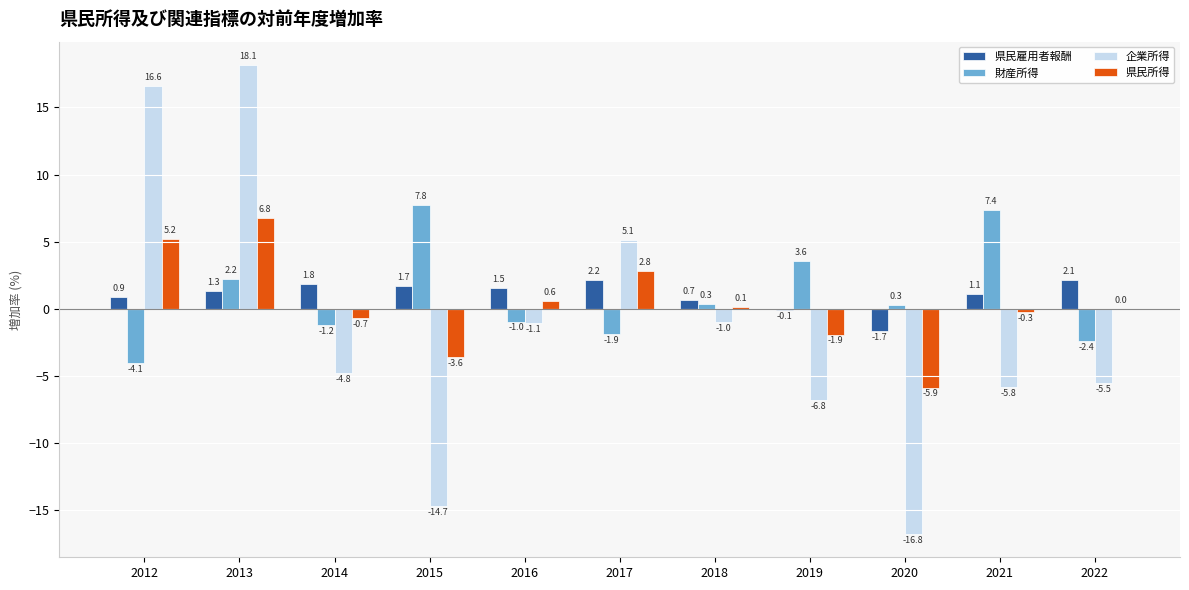

True or false: 財産所得 has a value of -1.0 at 2016.

True